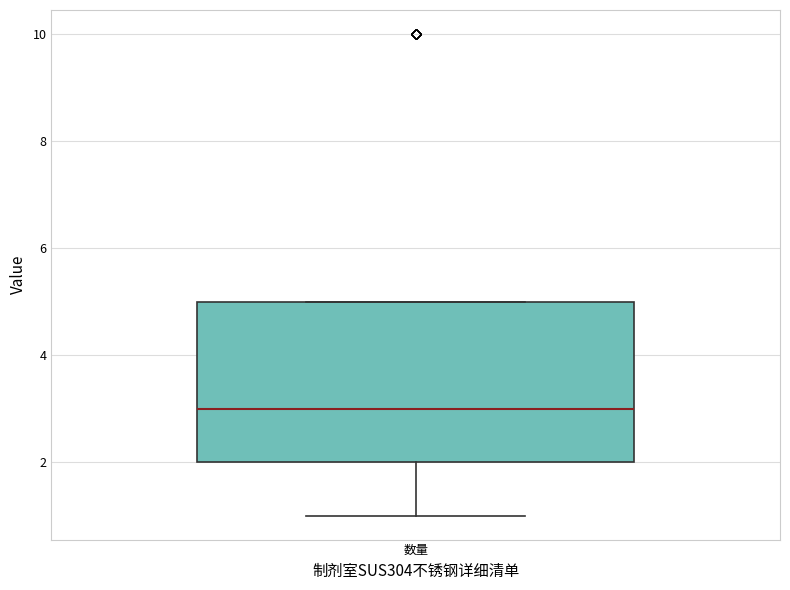

Where does the median line of the box for 数量 sit on the y-axis? The values are not printed on the chart, so give them approximately, as read against the axis.

3